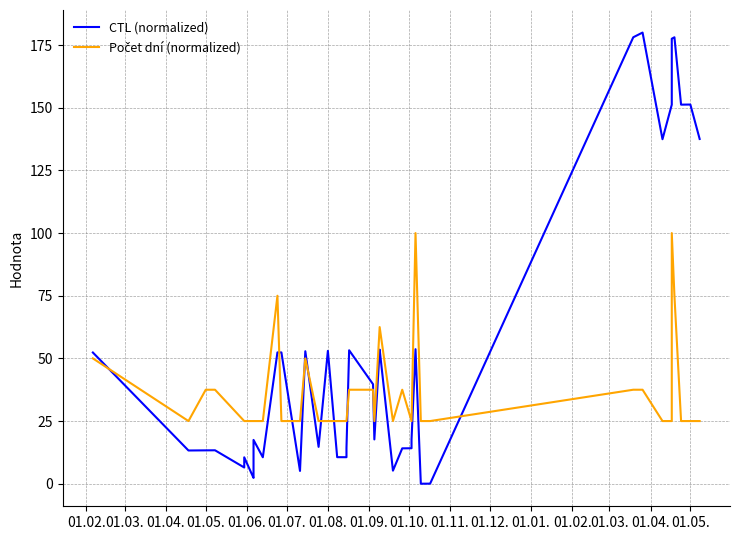

True or false: Počet dní (normalized) has more than 0 interior local peaks.

True